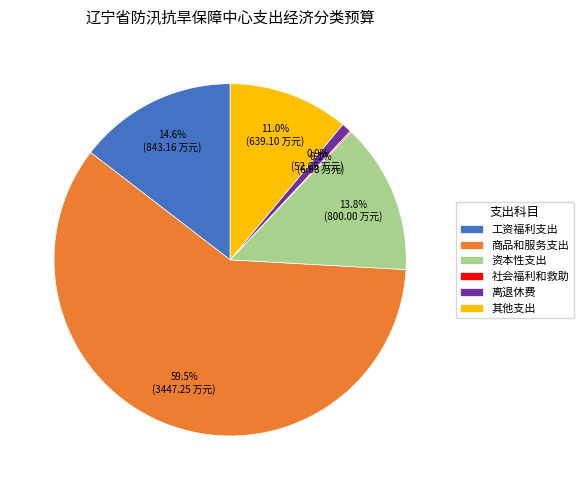

What percentage do 离退休费 and 其他支出 together represent?

11.9%